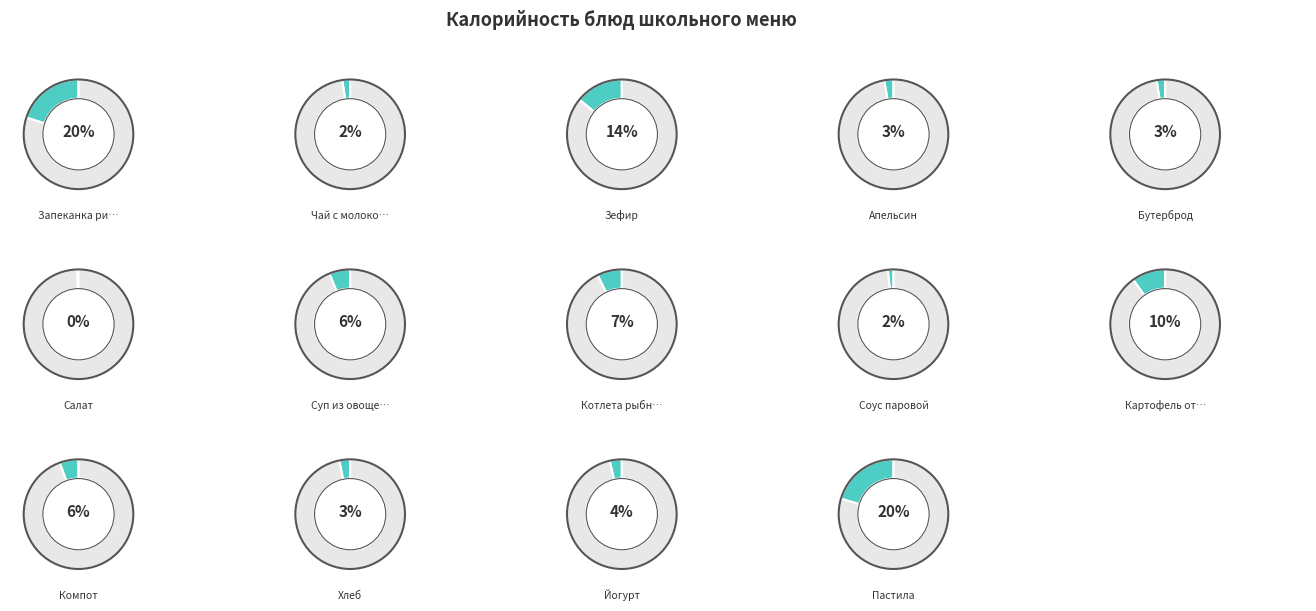

Combined, what portion of the pie is Пастила and Апельсин?

23.2%